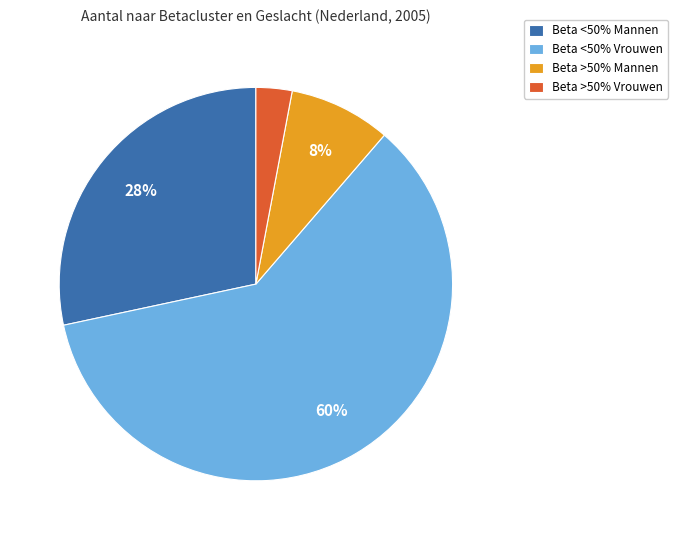

Between Beta <50% Vrouwen and Beta <50% Mannen, which is larger?

Beta <50% Vrouwen